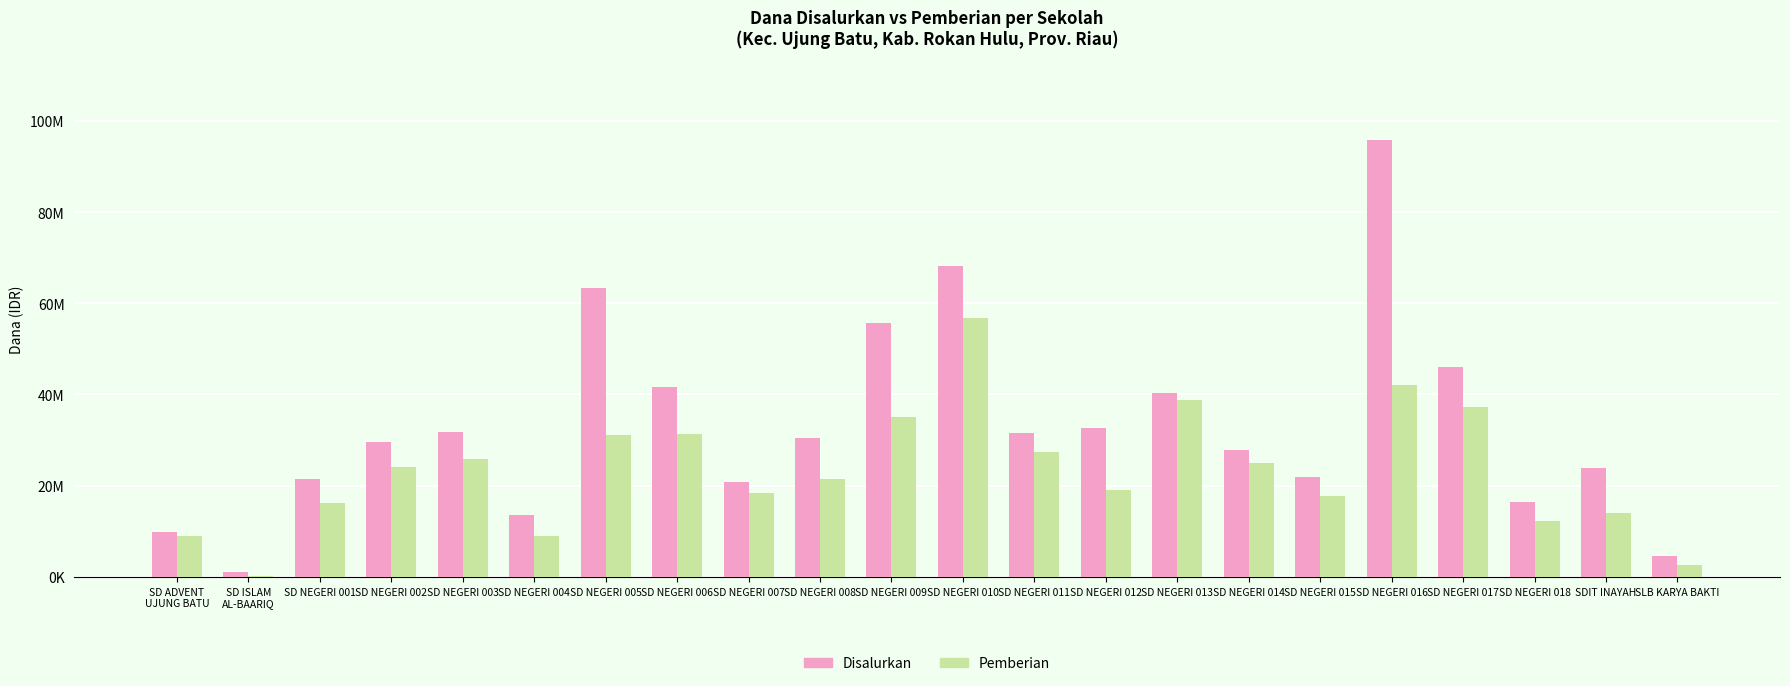

What are all the series names shown in the legend?

Disalurkan, Pemberian